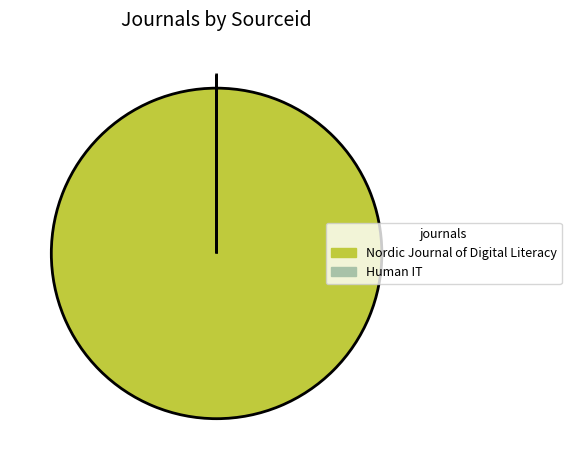

Which category has the biggest portion of the pie?

Nordic Journal of Digital Literacy